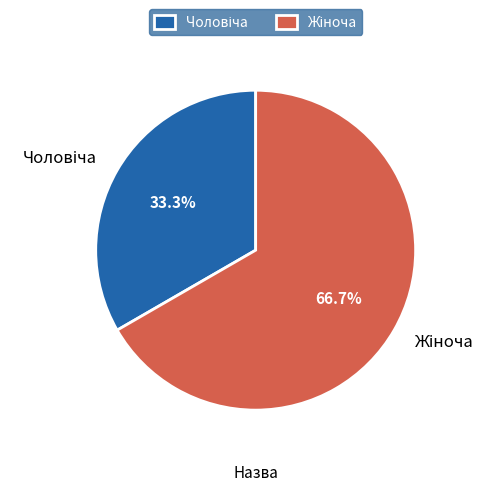

How many slices are in this pie chart?

2